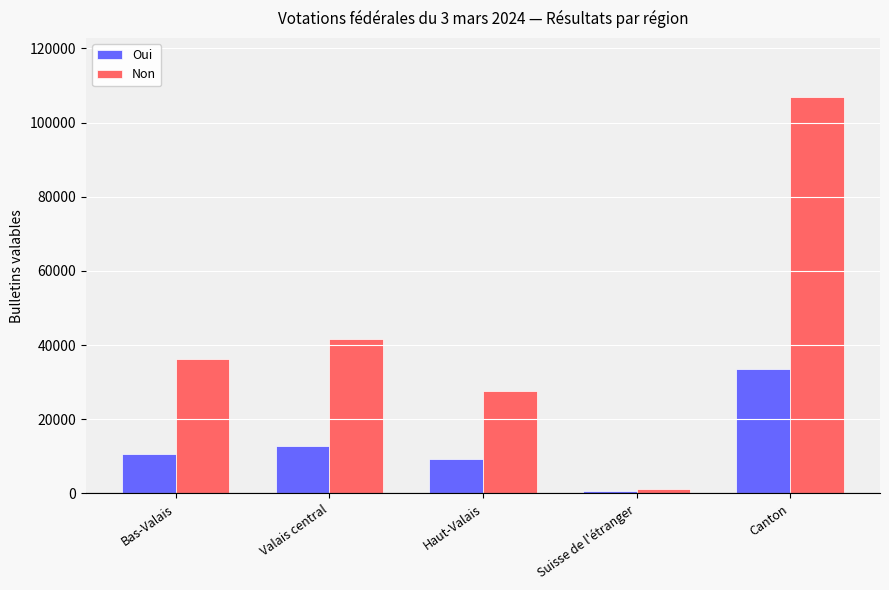

Is it true that Oui equals 45863 at Canton?

False